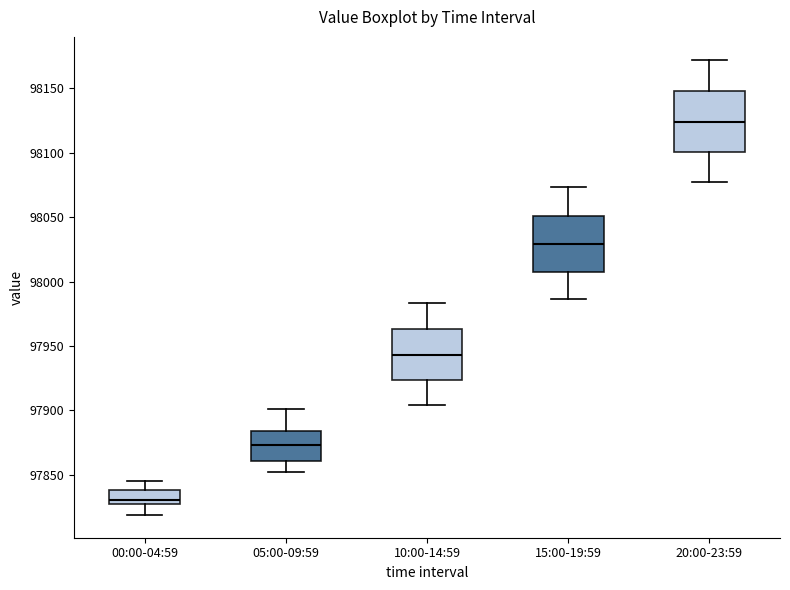

Reading left to right, read every box against the y-axis: the position of its median line, the range the box covers, and the ends of its whiskers. The values are not printed on the chart, so give them approximately, as read against the axis.

00:00-04:59: median 97830, box 97825 to 97840, whiskers 97820 to 97845
05:00-09:59: median 97875, box 97860 to 97885, whiskers 97850 to 97900
10:00-14:59: median 97945, box 97925 to 97965, whiskers 97905 to 97985
15:00-19:59: median 98030, box 98010 to 98050, whiskers 97985 to 98075
20:00-23:59: median 98125, box 98100 to 98150, whiskers 98080 to 98170